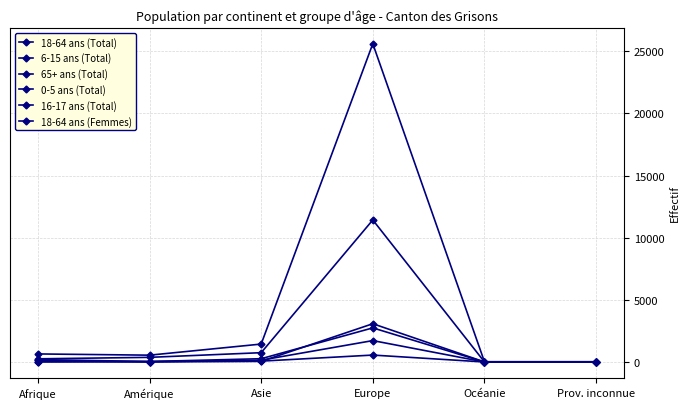

How many lines are shown in the chart?

6